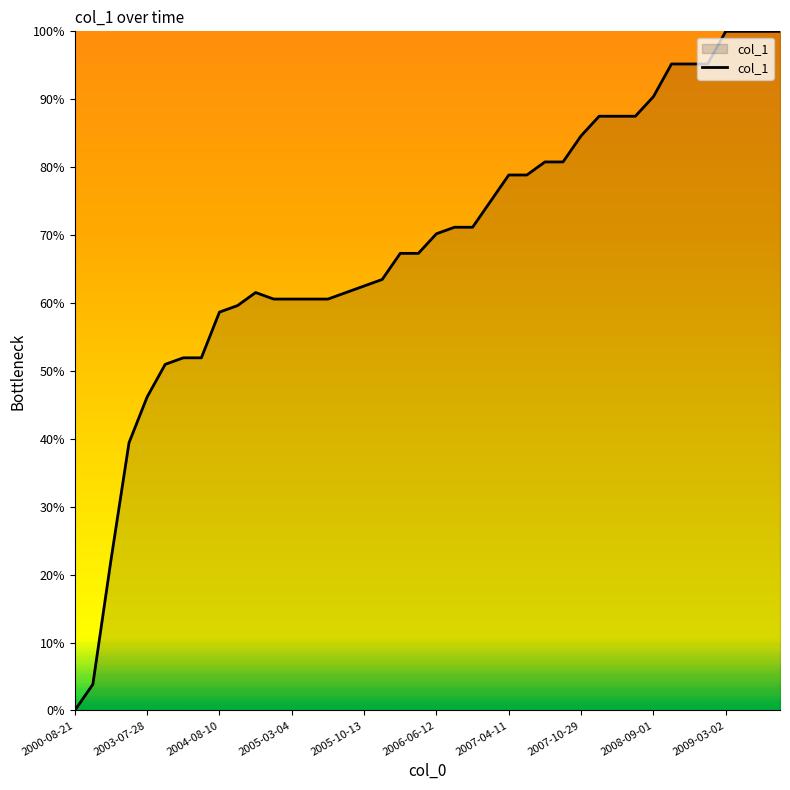

What is the difference between the maximum and minimum values?

100.0